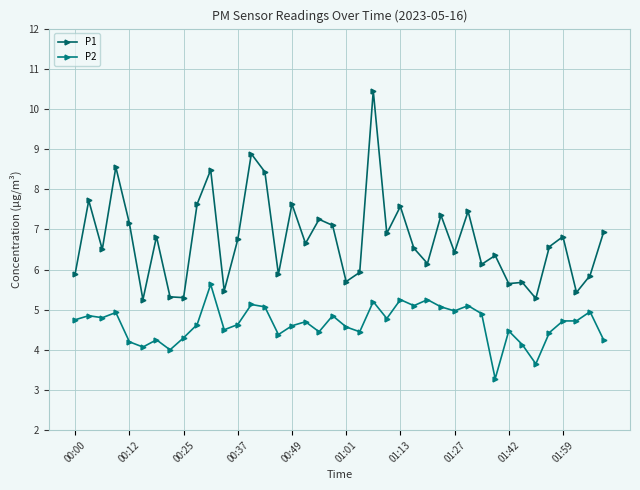

In P1, how many points are higher than both neighbors (excluding endpoints)?

14